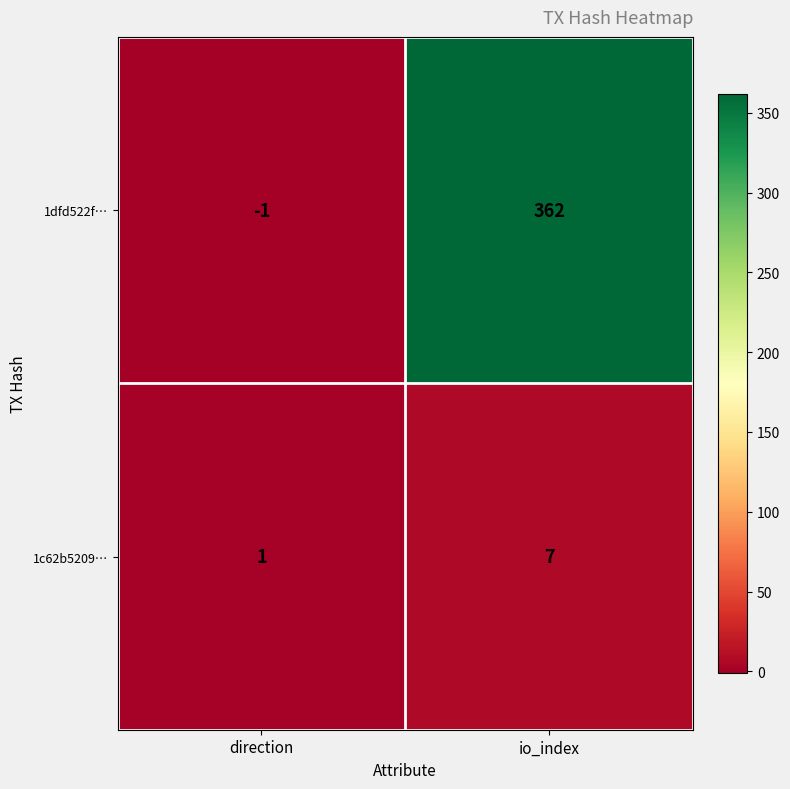

At which category is the sum across all series the highest?

io_index